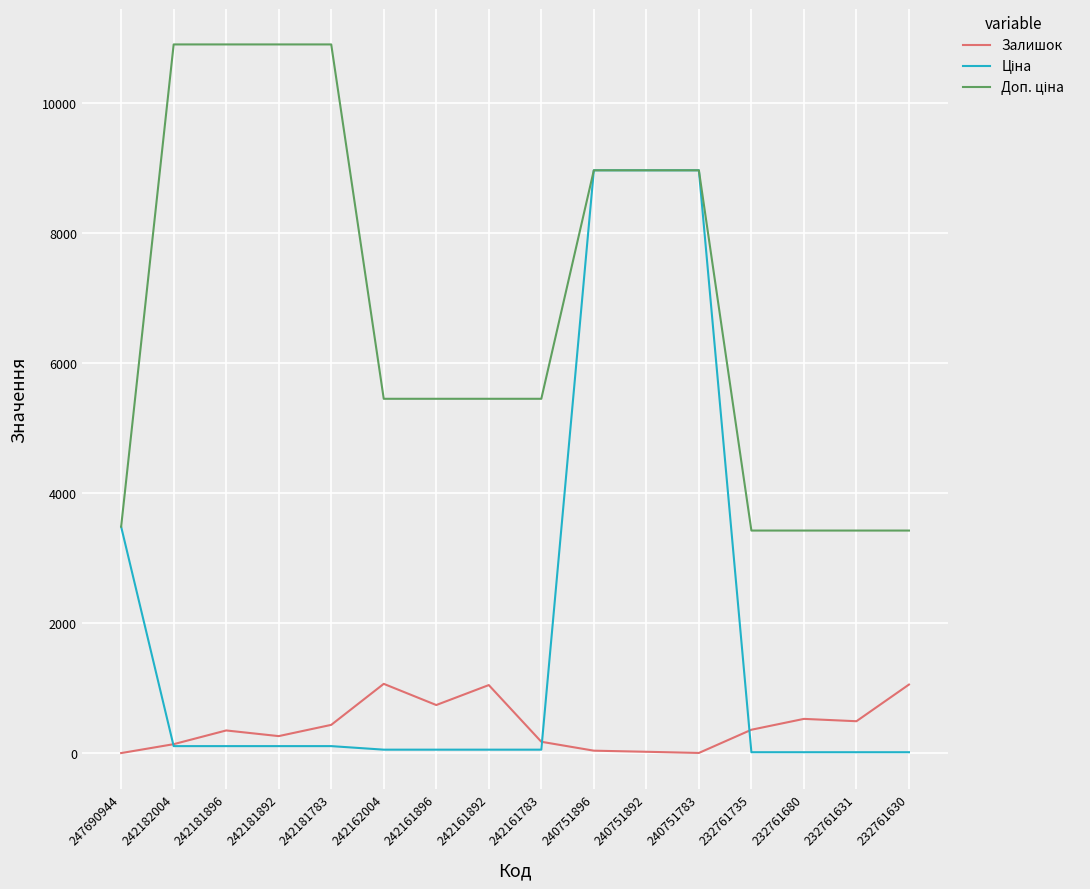

What is the greatest value displayed?

10903.0